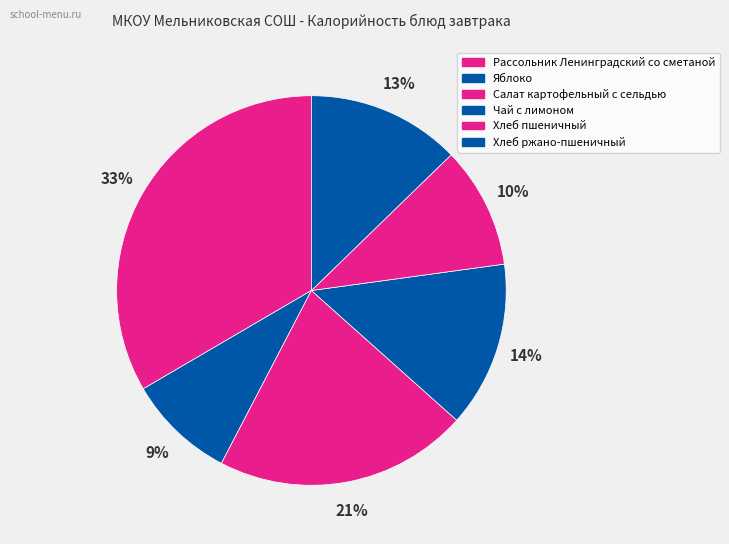

Is there a majority slice in this chart?

No